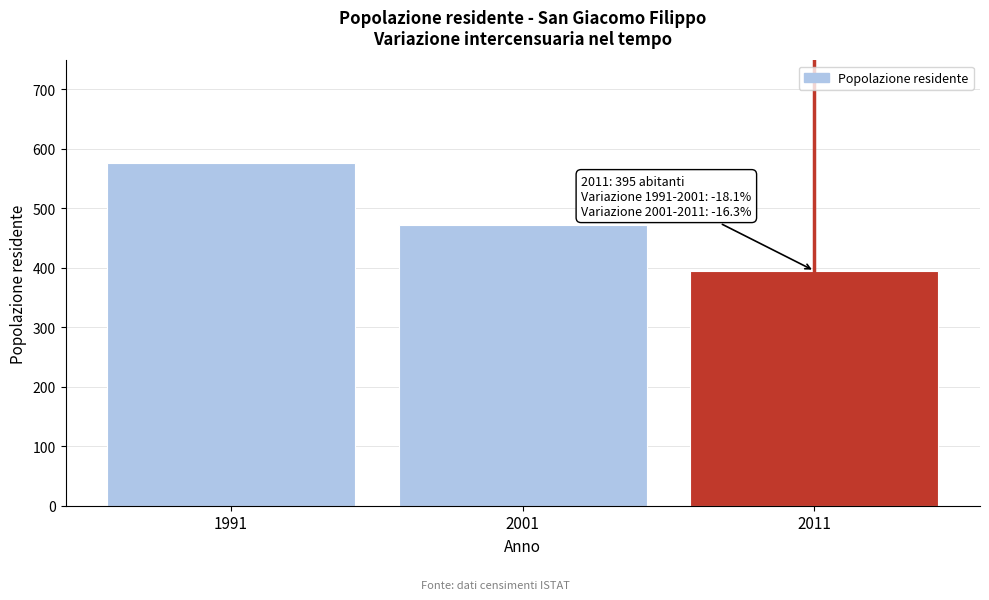

Reading left to right, transcribe all the data shown in this chart.

1991=576	2001=472	2011=395